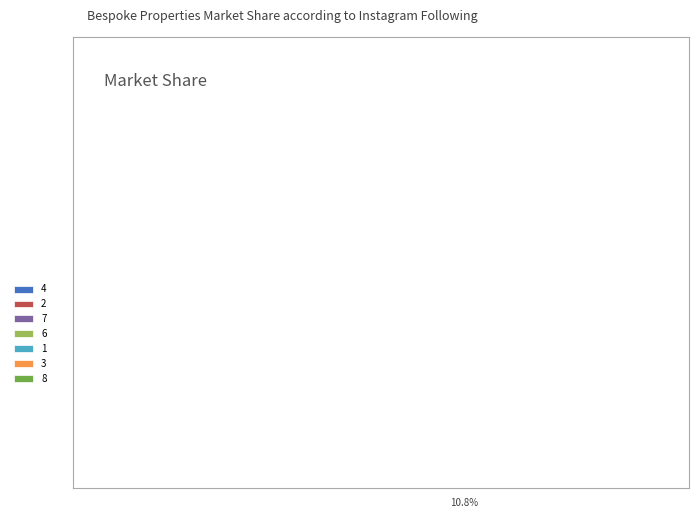

To the nearest percent, what portion does 8 represent?

24%